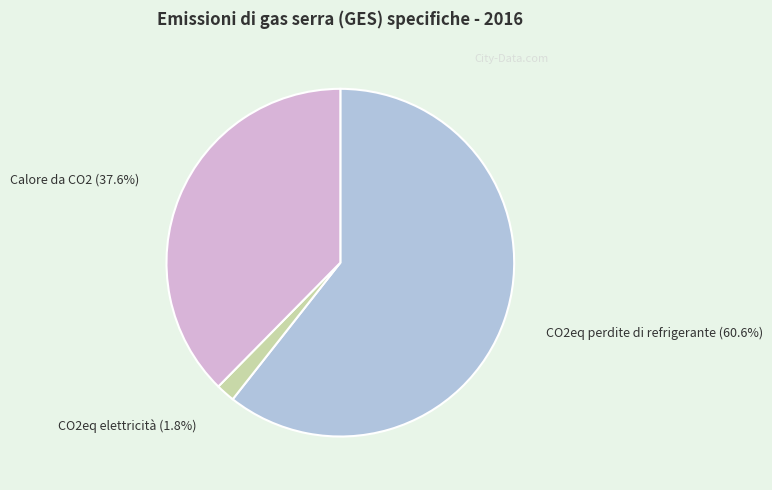

Is it true that CO2eq elettricità is 17% of the pie?

False